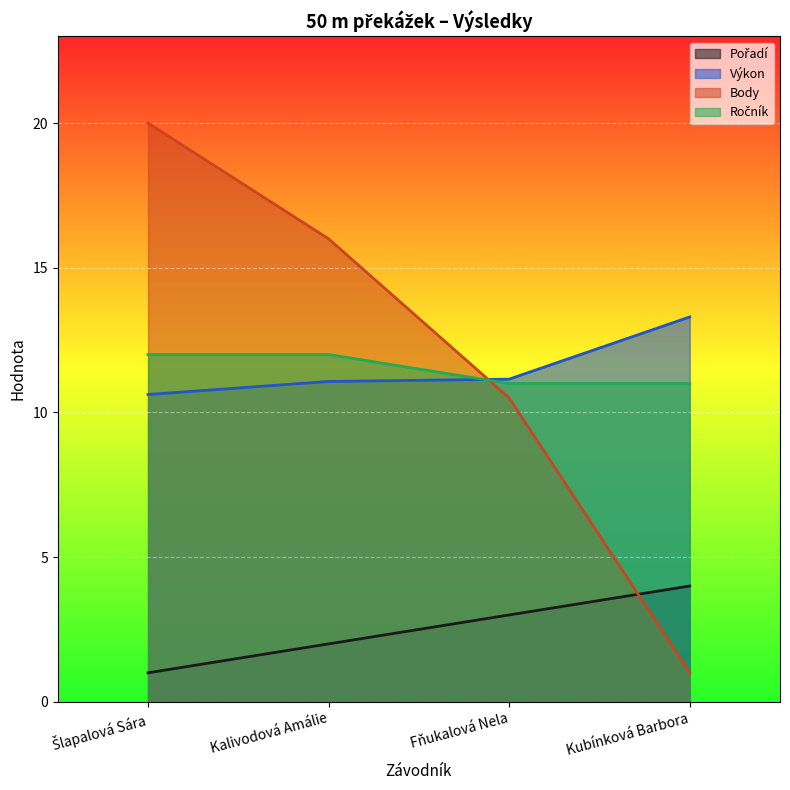

Does the chart display data point markers on the line(s)?

No